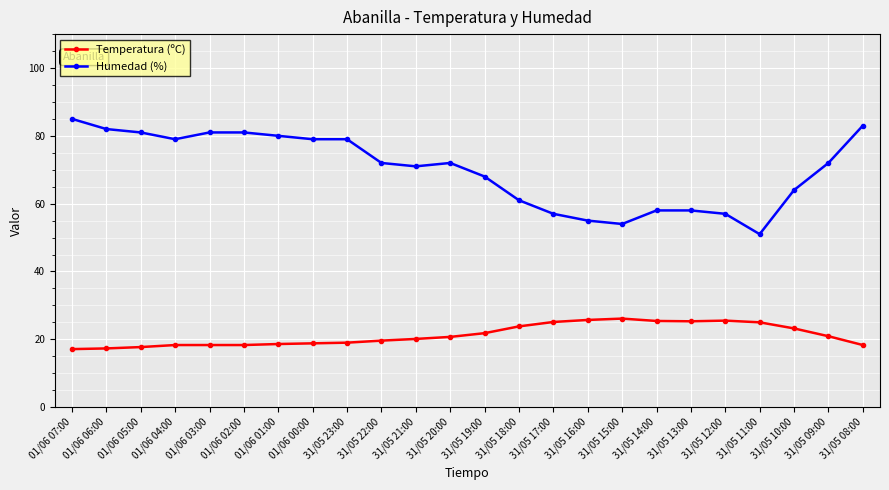

What is the minimum value for Temperatura (ºC)?

17.1